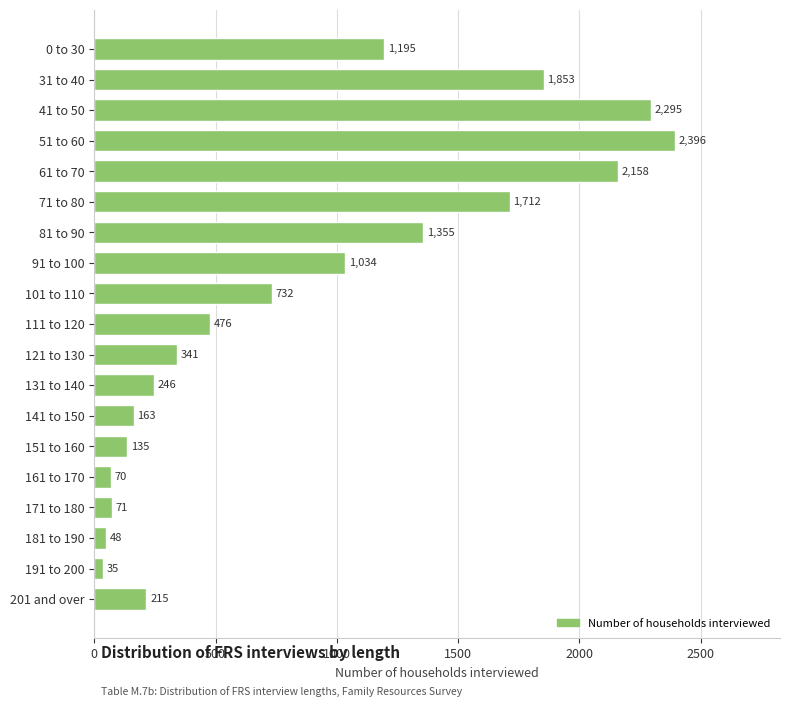

Reading top to bottom, list all the values displayed in this chart.

1195	1853	2295	2396	2158	1712	1355	1034	732	476	341	246	163	135	70	71	48	35	215